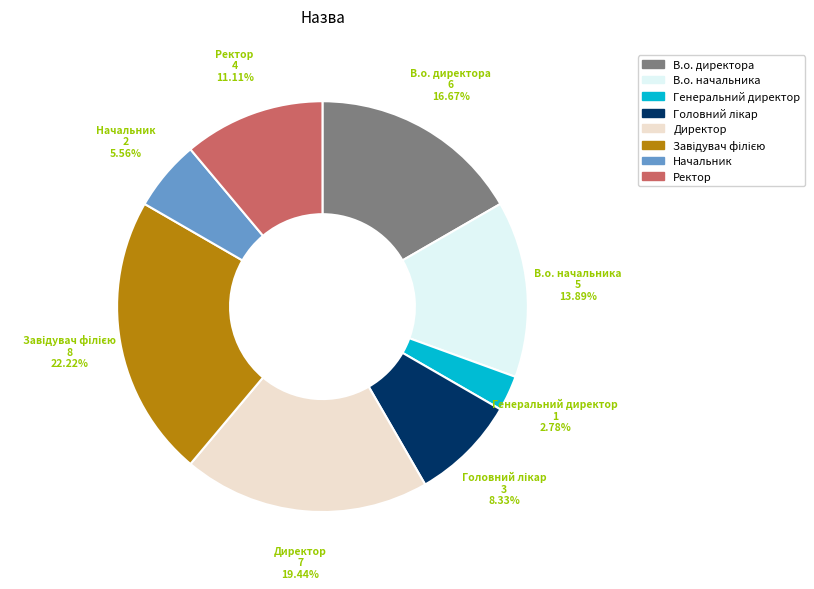

To the nearest percent, what percentage of the pie is Директор?

19%